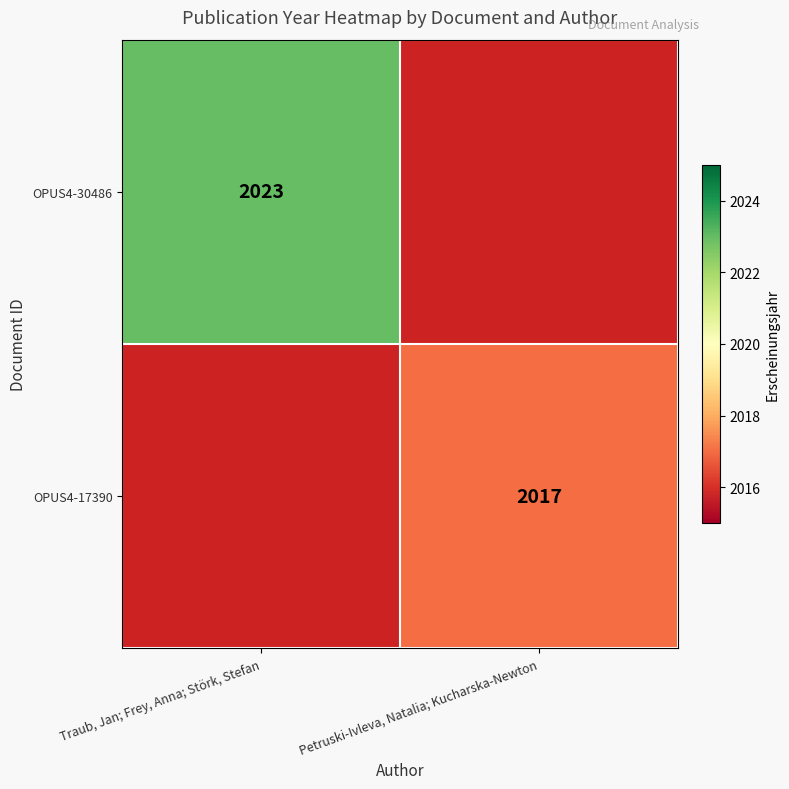

The value of OPUS4-30486 at Traub, Jan; Frey, Anna; Störk, Stefan is 2023. True or false?

True